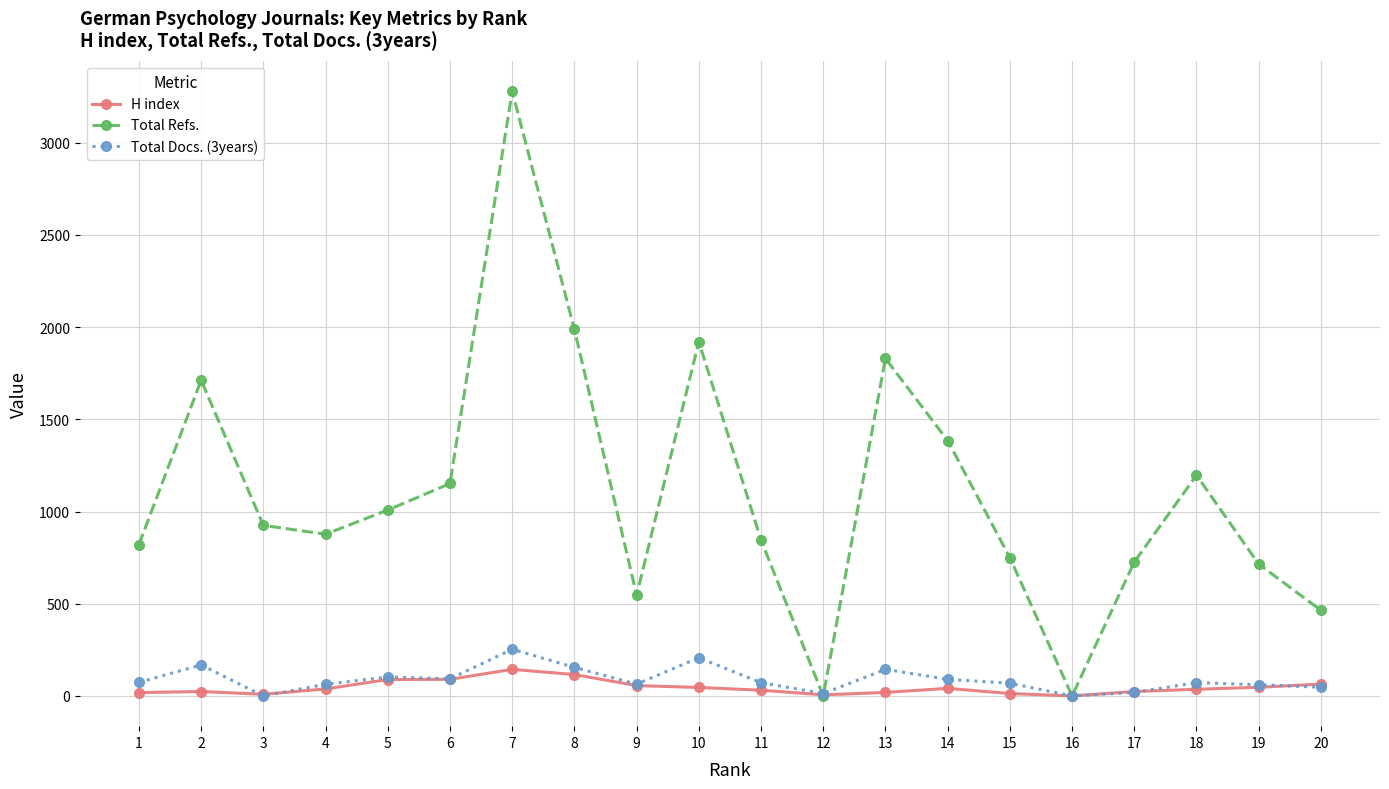

Between 7 and 19, which series saw the biggest shift?

Total Refs.